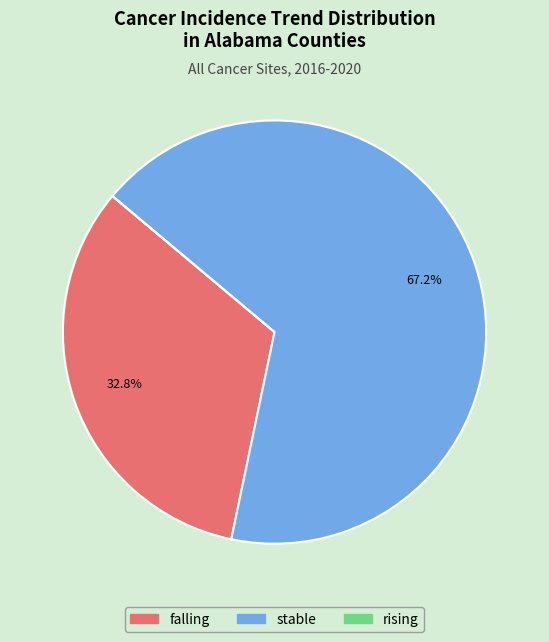

Approximately how many times larger is the value at falling compared to stable?

0.5